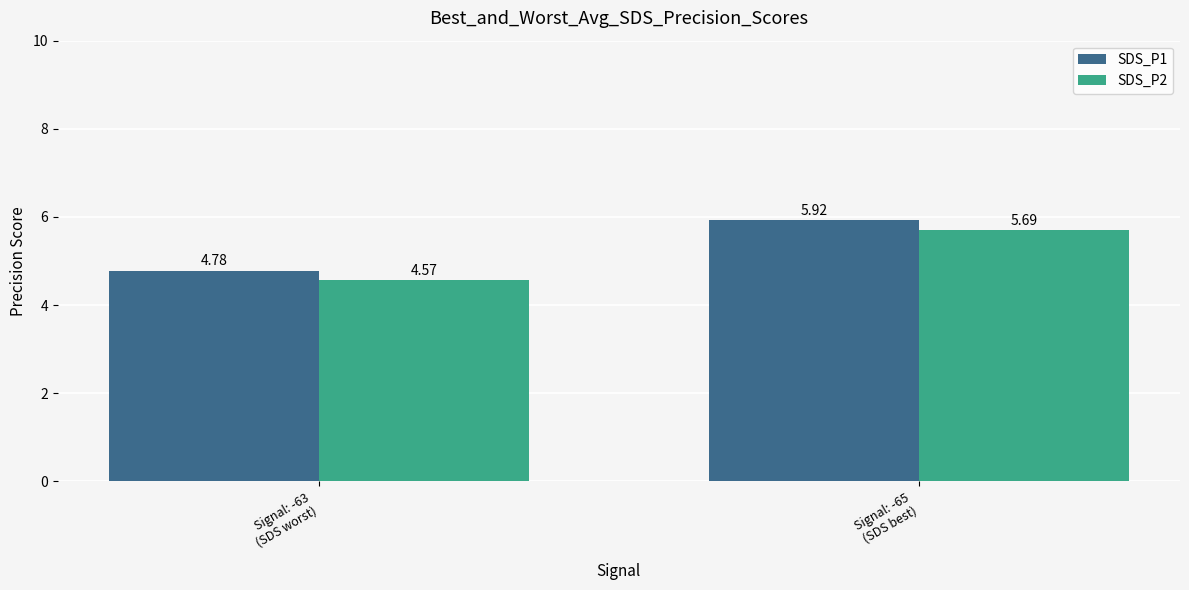

Between Signal: -63
(SDS worst) and Signal: -65
(SDS best), which series saw the biggest shift?

SDS_P1